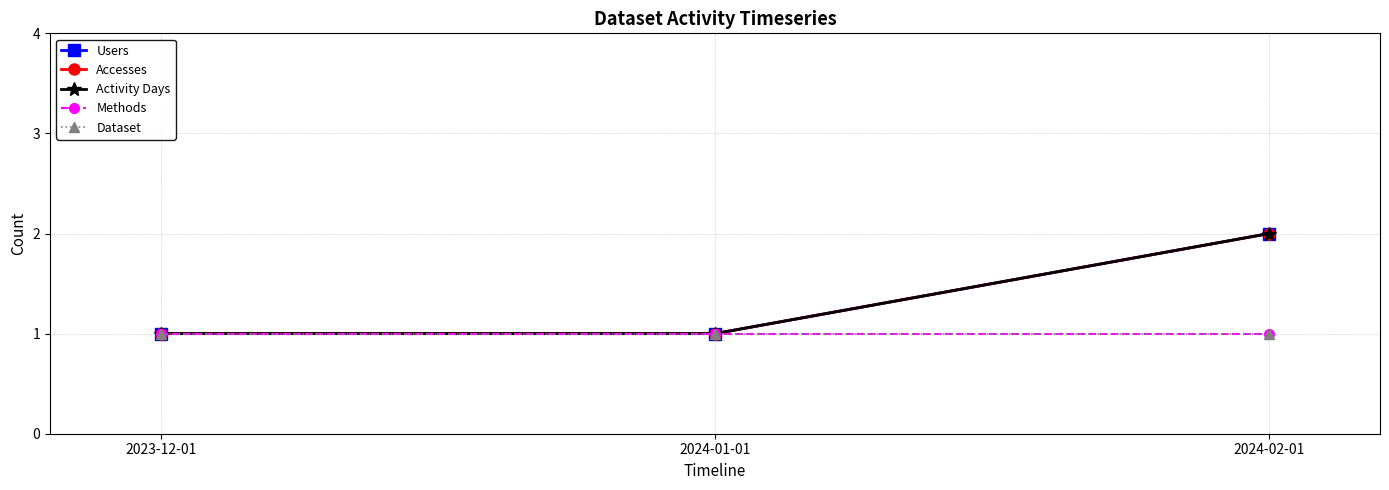

What is the greatest value displayed?

2